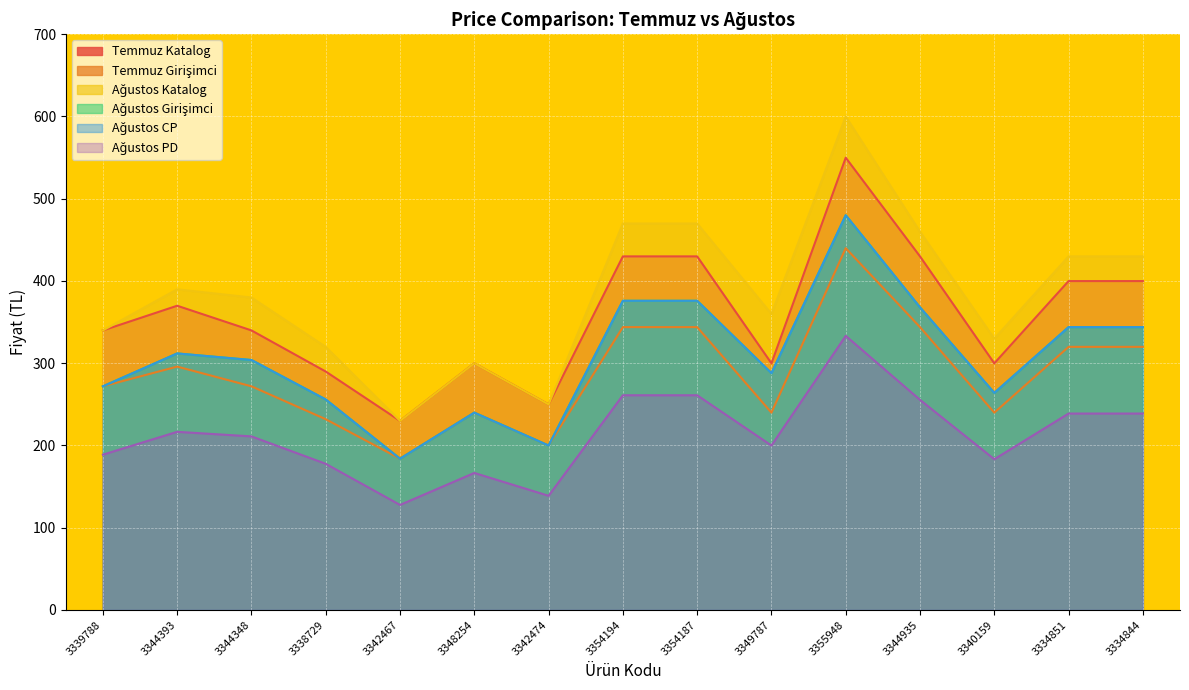

True or false: Temmuz Girişimci and Ağustos CP cross at least once.

False